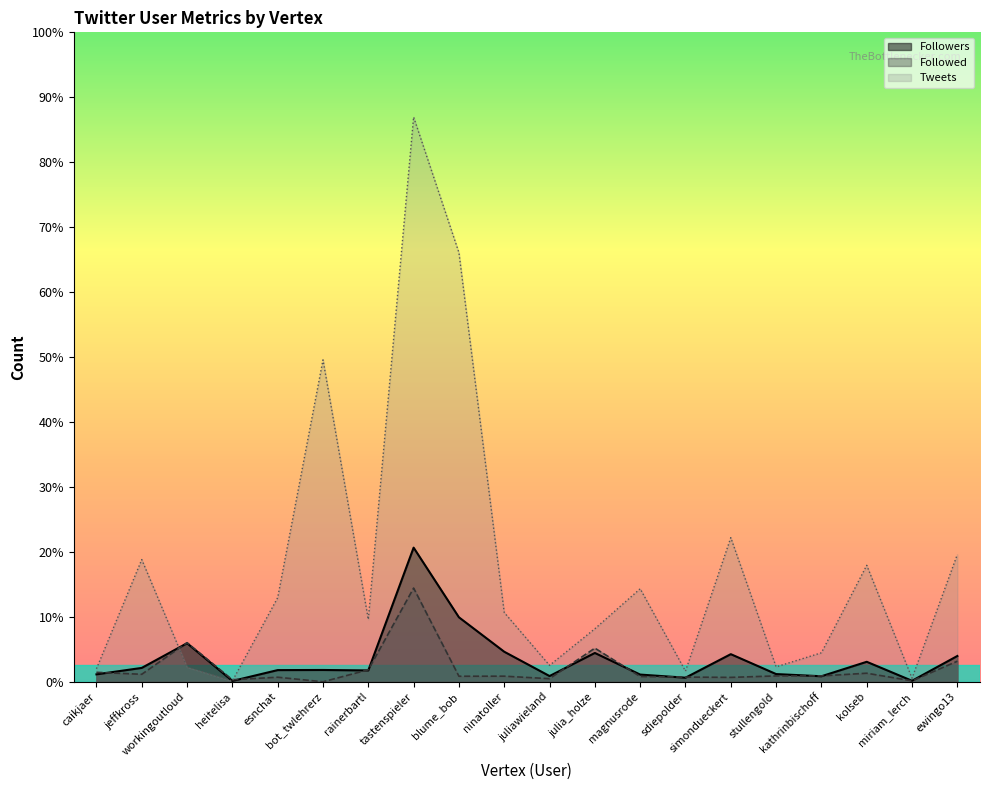

At julia_holze, list the series in order from smallest to largest.

Followers, Followed, Tweets